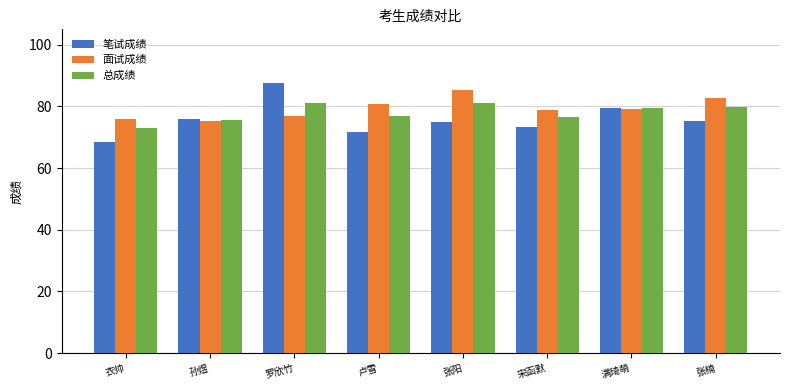

At which category is the sum across all series the highest?

罗欣竹